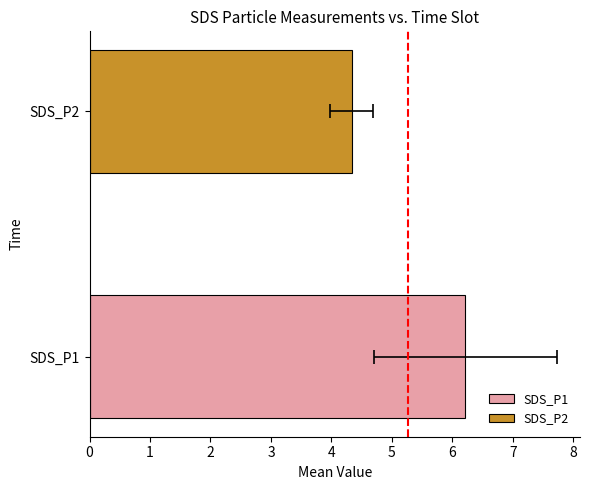

True or false: SDS_P1 has a value of 8.7 at 00:35.

False